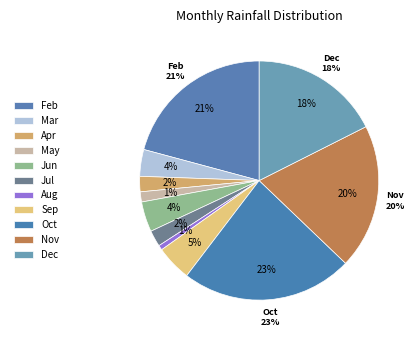

True or false: Dec accounts for 6% of the total.

False